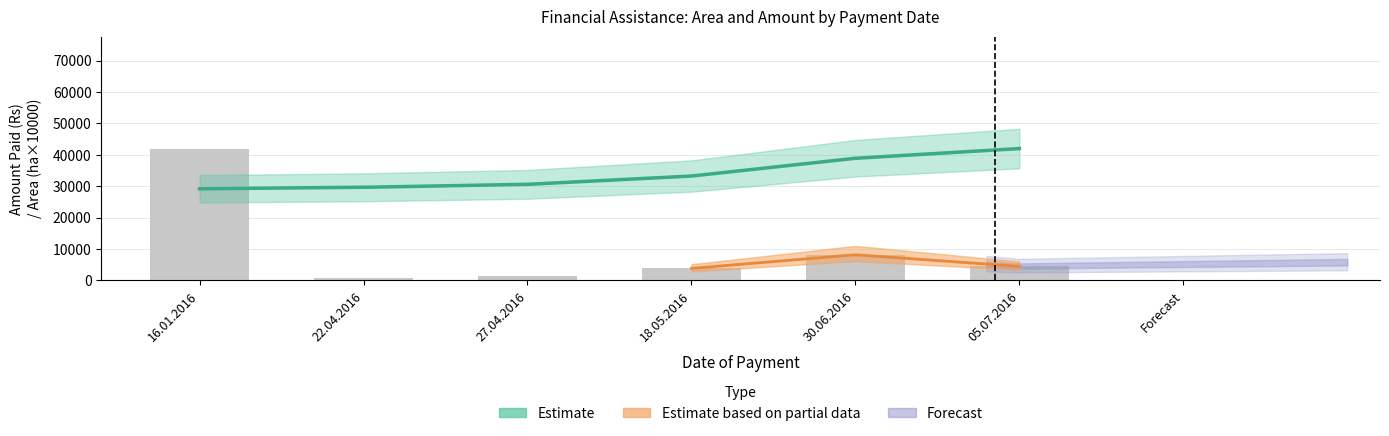

Are the bars grouped side by side (vs. stacked)?

No